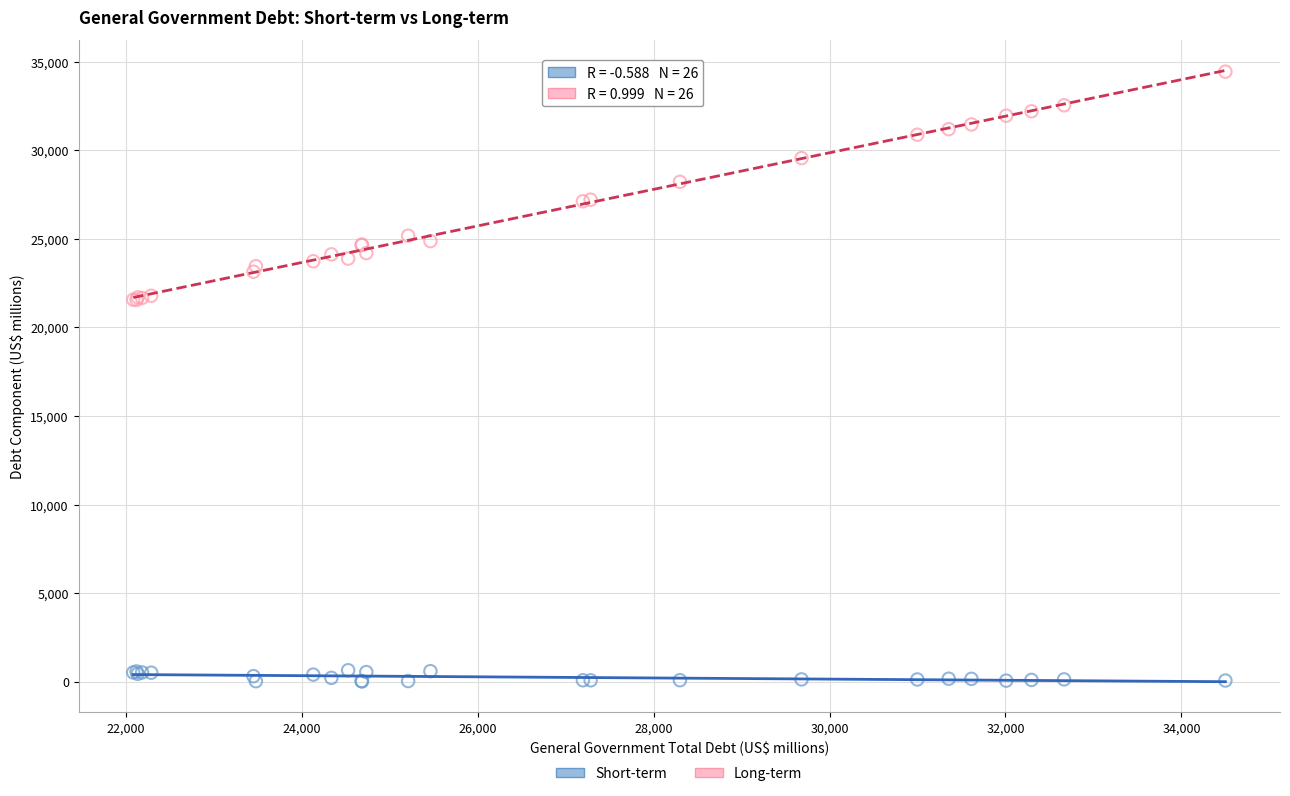

Which series contains the lowest Y value?

Short-term